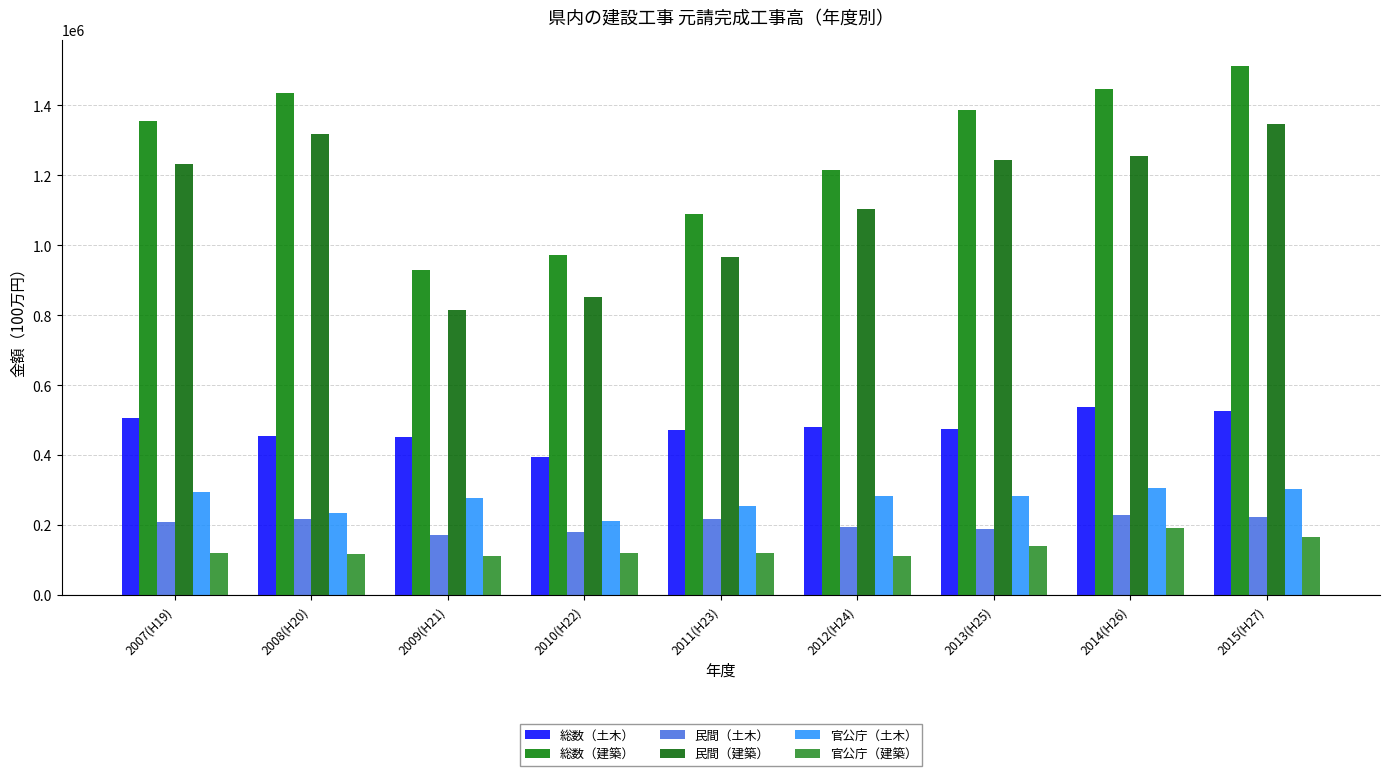

Is the value of 総数（建築） at 2015(H27) greater than the value of 総数（土木） at 2009(H21)?

Yes